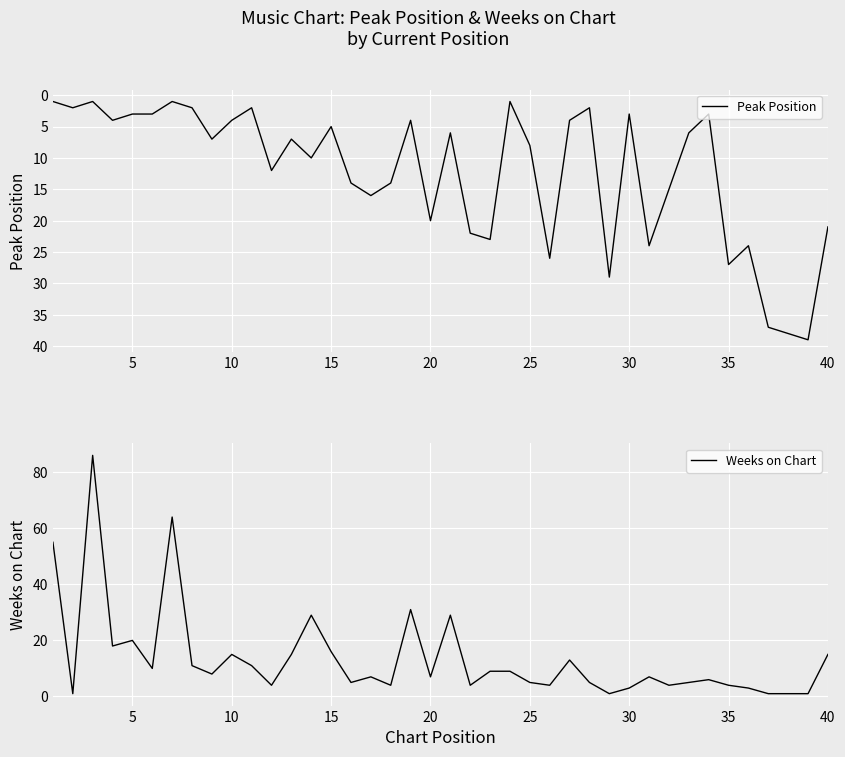

What is the greatest value displayed?

86